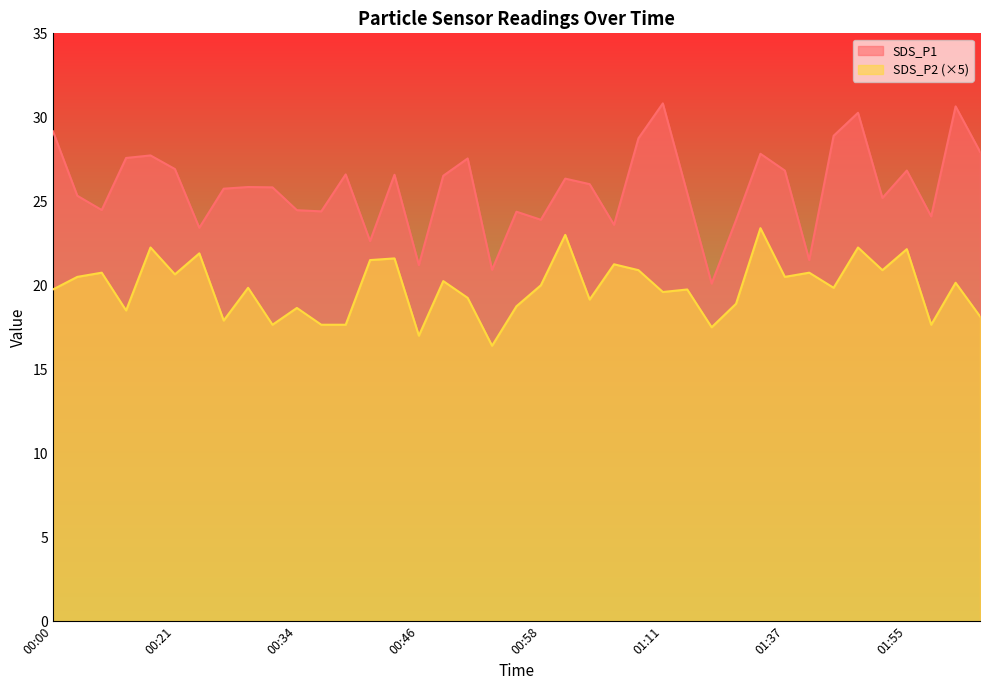

What is the sum of all SDS_P1 values?

1006.3